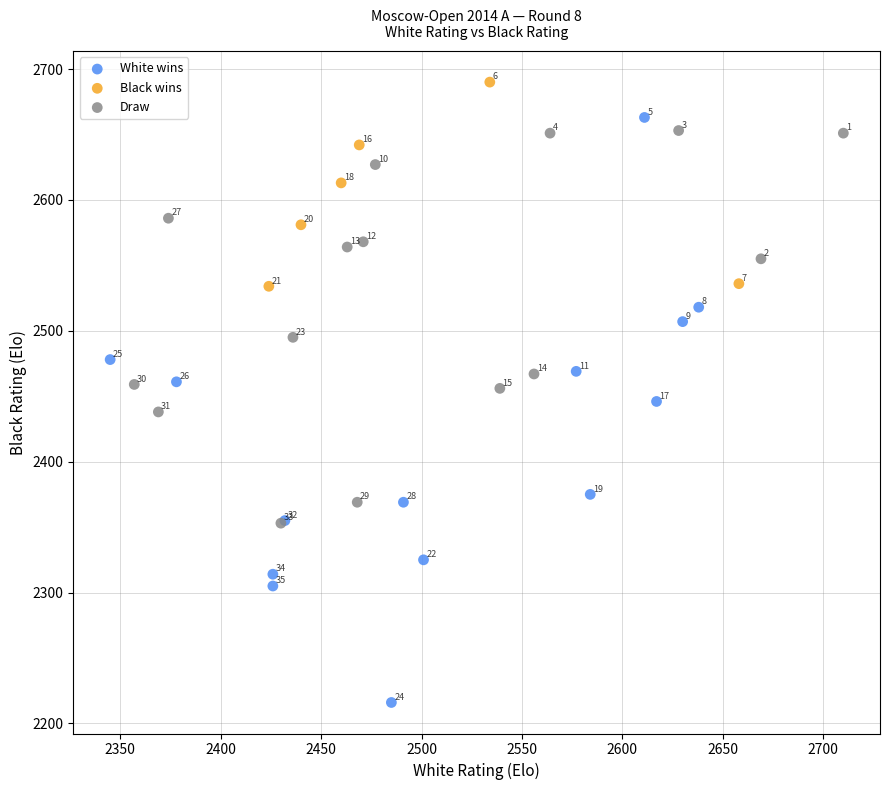

Which series contains the lowest Y value?

White wins